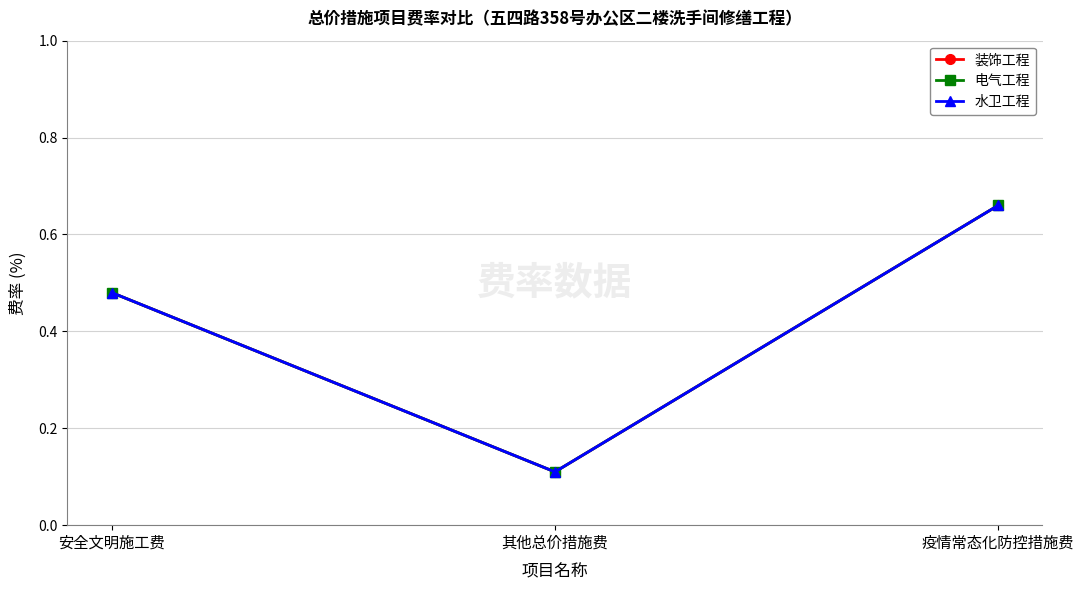

Is this an area chart (filled region under the line)?

No